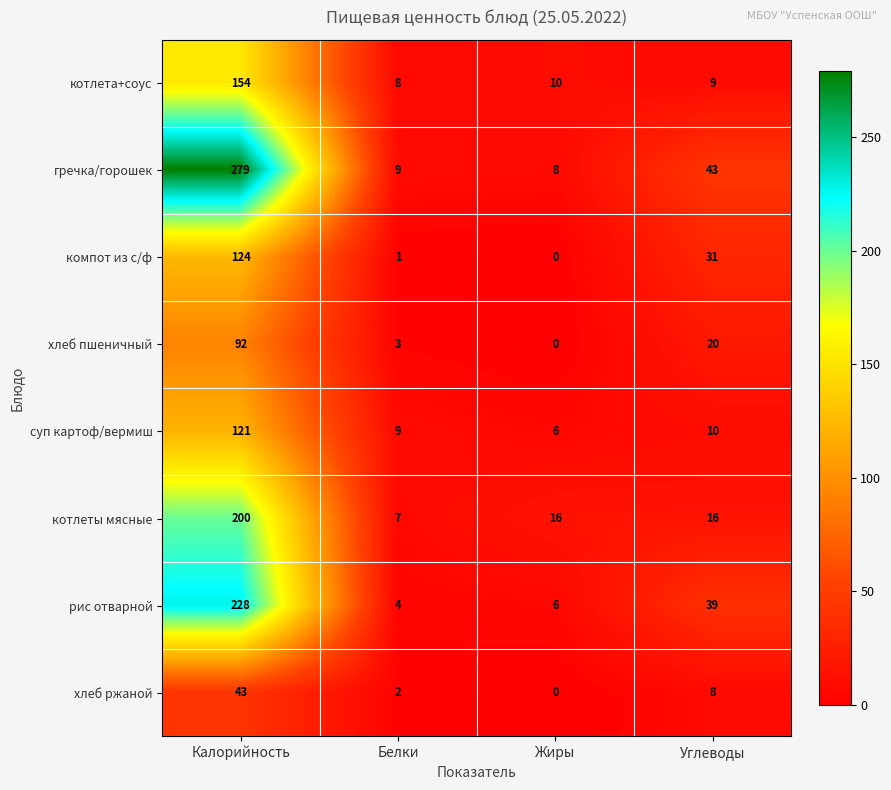

Where is компот из с/ф nearest to the value 62?

Углеводы